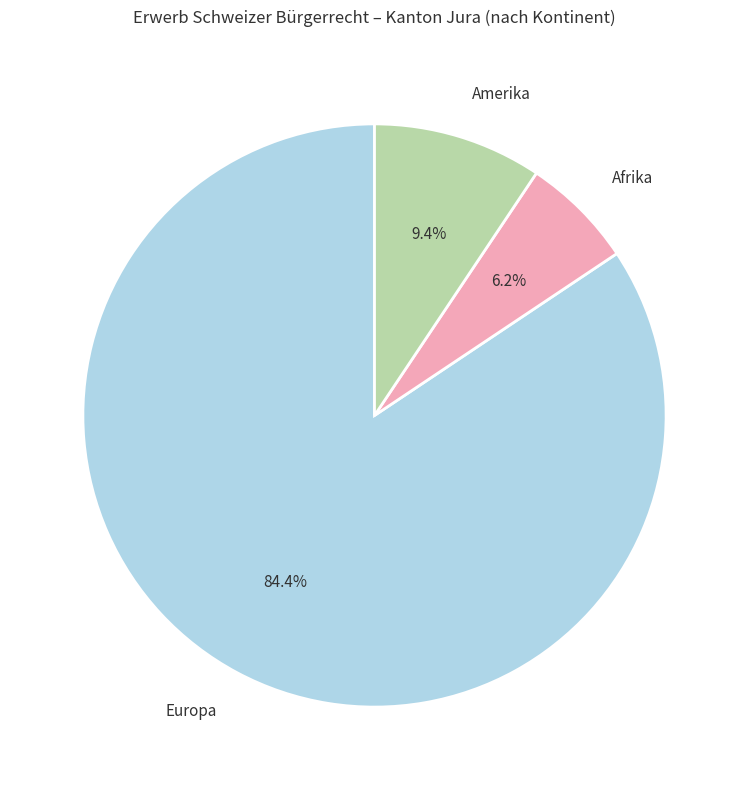

How many segments does this pie chart have?

3